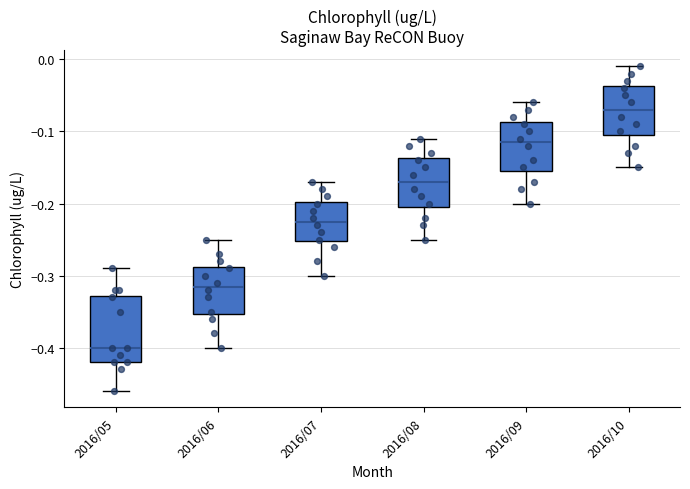

Reading left to right, read every box against the y-axis: the position of its median line, the range the box covers, and the ends of its whiskers. The values are not printed on the chart, so give them approximately, as read against the axis.

2016/05: median -0.40, box -0.42 to -0.33, whiskers -0.46 to -0.29
2016/06: median -0.31, box -0.35 to -0.29, whiskers -0.40 to -0.25
2016/07: median -0.22, box -0.25 to -0.20, whiskers -0.30 to -0.17
2016/08: median -0.17, box -0.20 to -0.14, whiskers -0.25 to -0.11
2016/09: median -0.11, box -0.15 to -0.09, whiskers -0.20 to -0.06
2016/10: median -0.07, box -0.10 to -0.04, whiskers -0.15 to -0.01